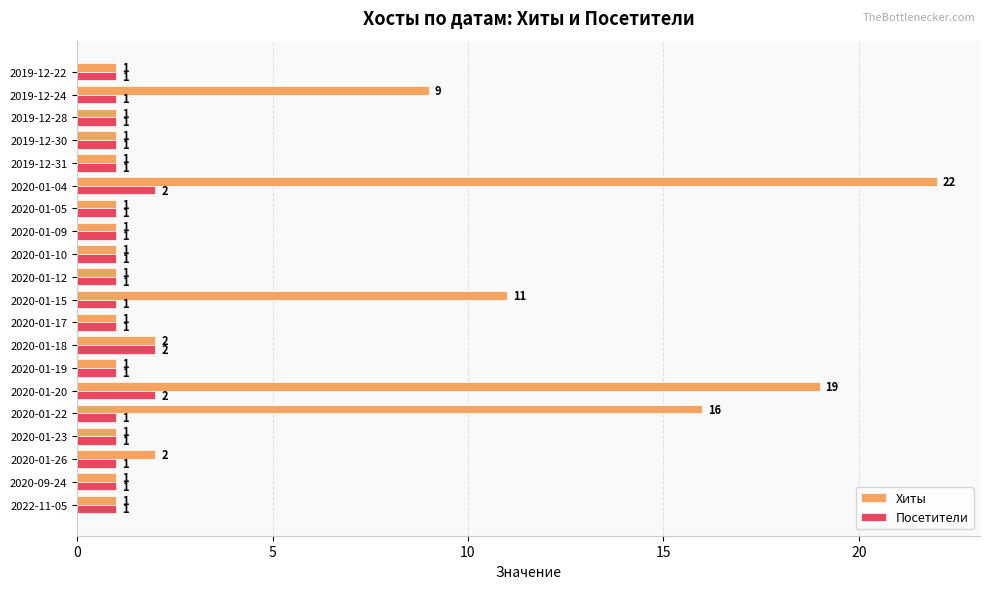

Which series has the largest range (max minus min)?

Хиты